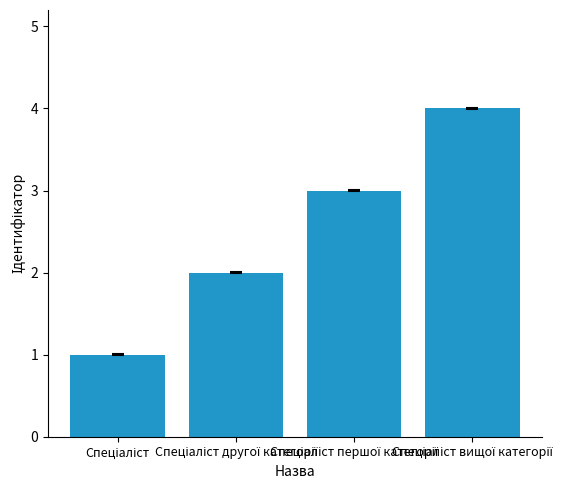

What is the sum of all values?

10